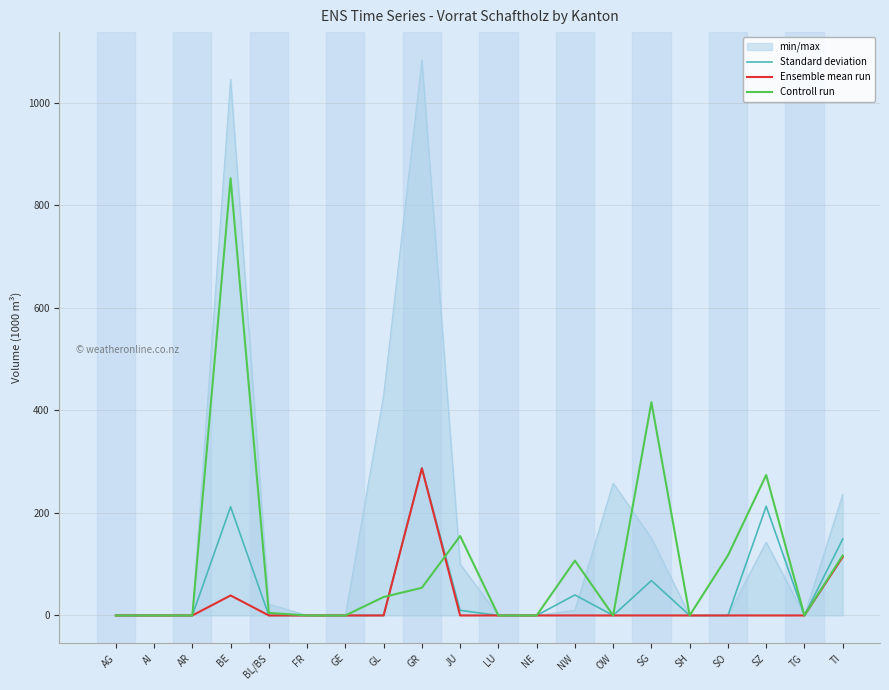

What is the sum of all Ensemble mean run values?

440